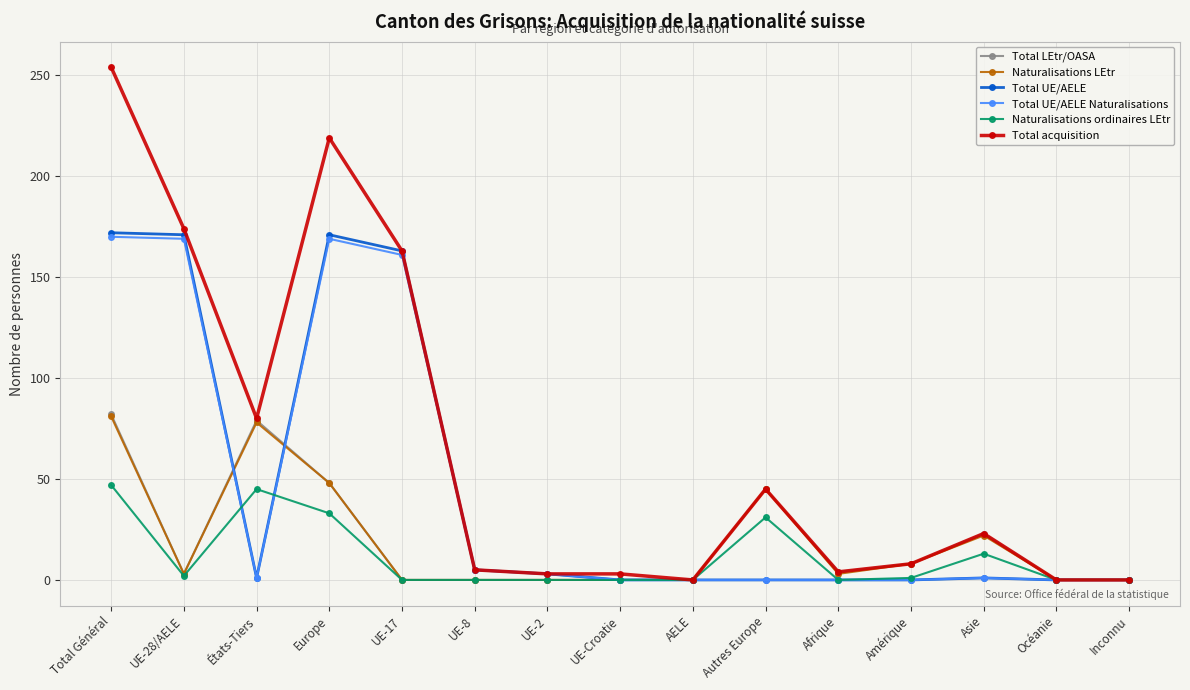

At which label is Total acquisition closest to 127?

UE-17